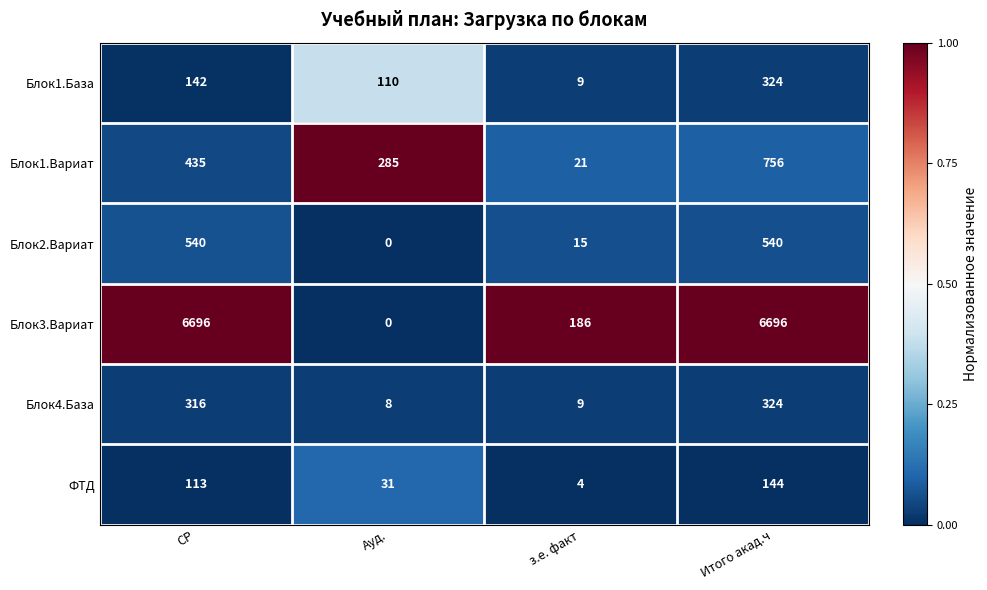

Which series has the largest total across all categories?

Блок3.Вариат